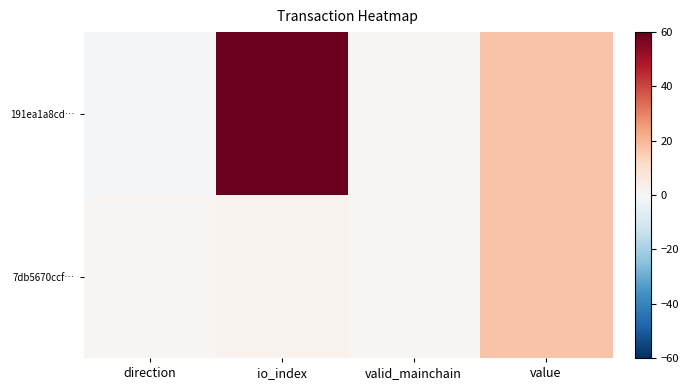

What is the minimum value shown in the chart?

-1